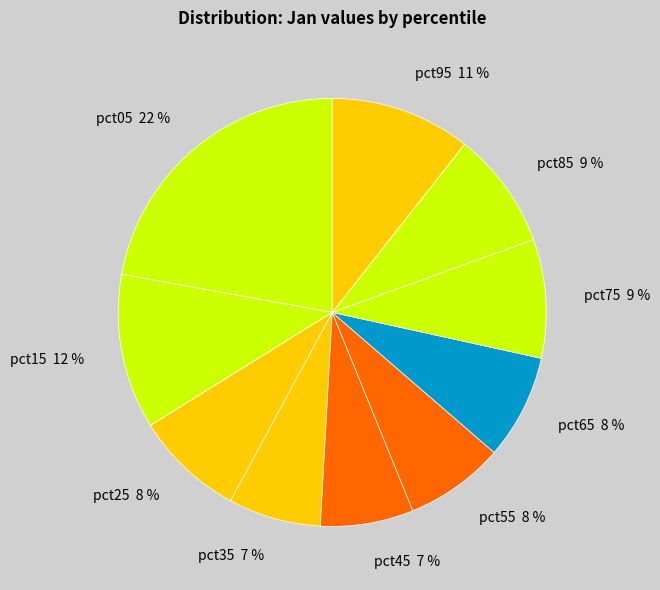

Is it true that pct75 is 9% of the pie?

True